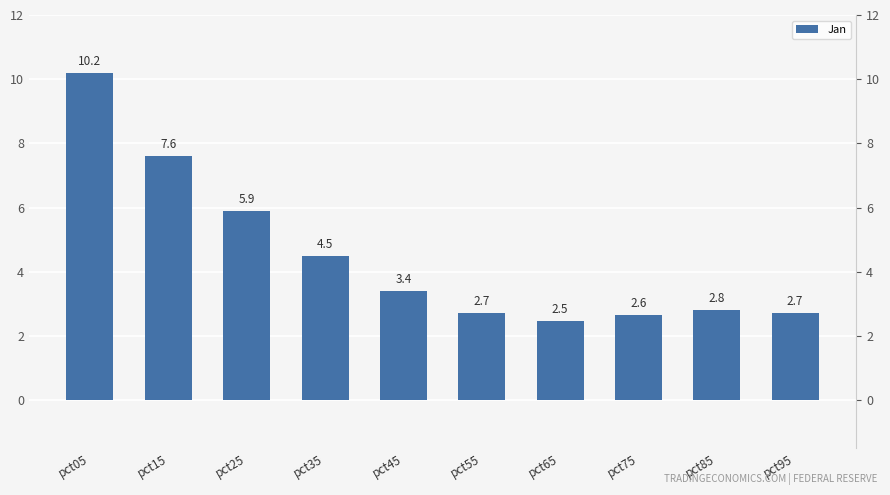

List the labels in order of value, smallest first.

pct65, pct75, pct55, pct95, pct85, pct45, pct35, pct25, pct15, pct05